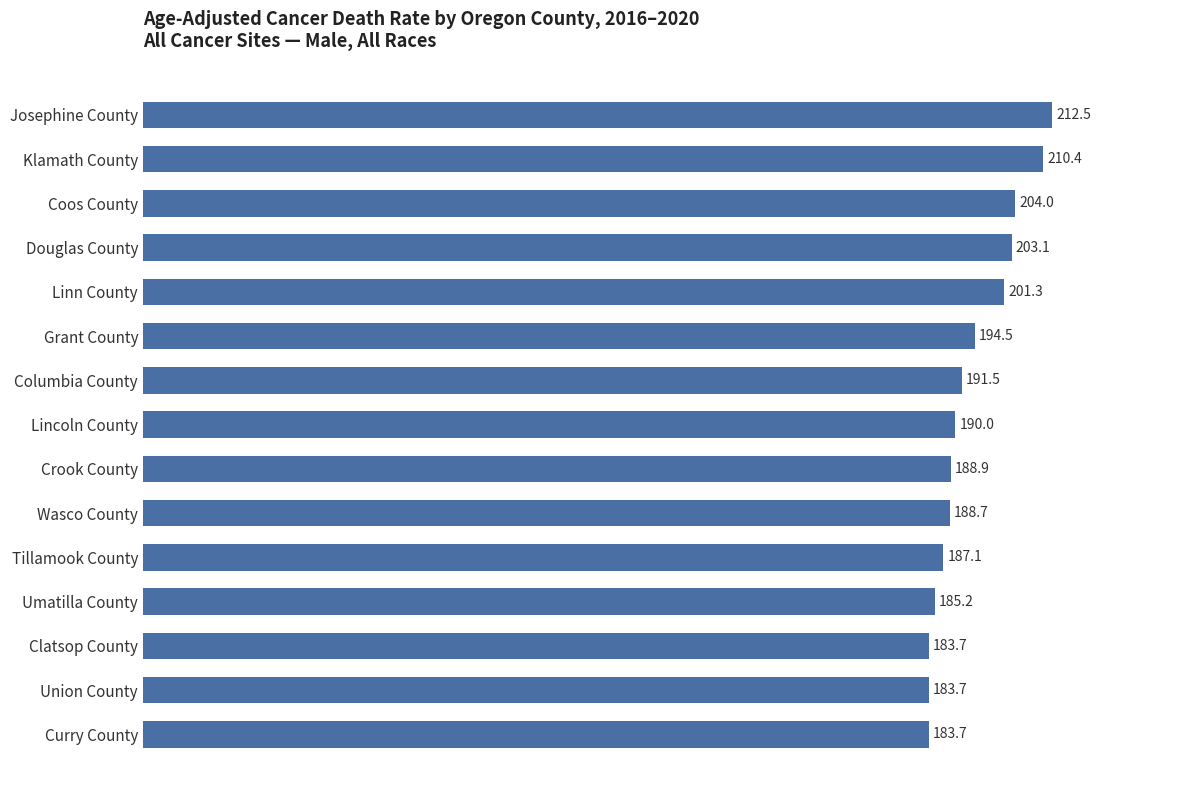

Reading top to bottom, extract all data points from this chart.

212.5	210.4	204.0	203.1	201.3	194.5	191.5	190.0	188.9	188.7	187.1	185.2	183.7	183.7	183.7